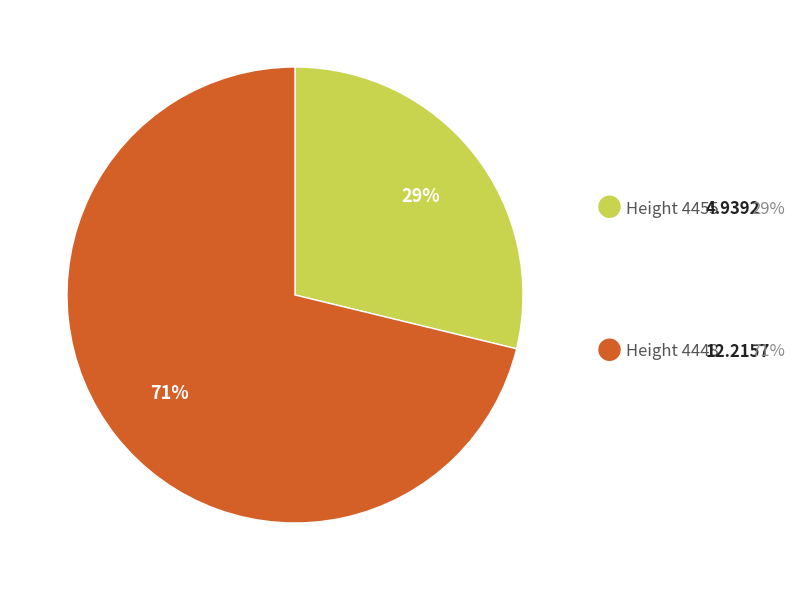

Is there any slice that represents more than half of the pie?

Yes